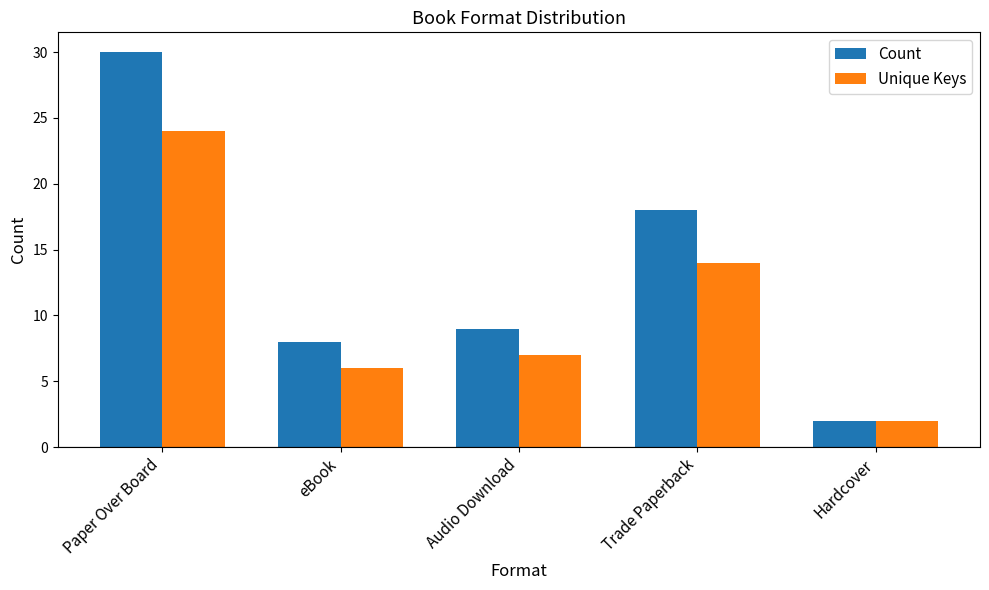

What are all the series names shown in the legend?

Count, Unique Keys